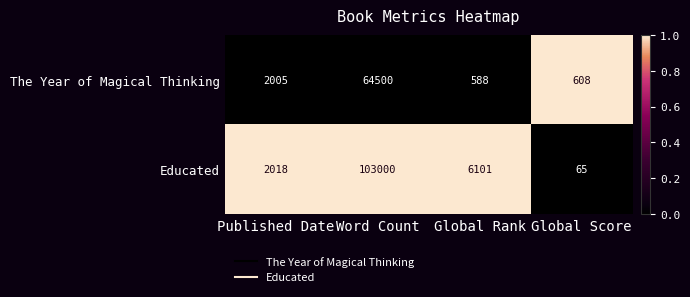

Which series has the largest range (max minus min)?

Educated